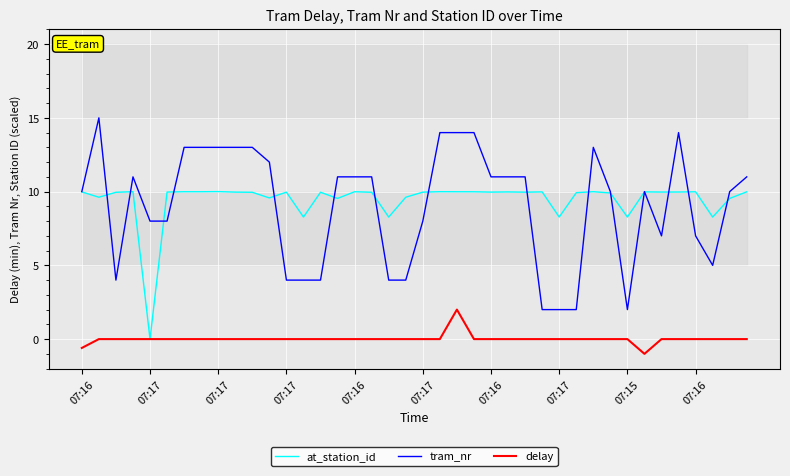

What is the sum of all tram_nr values?

364.0